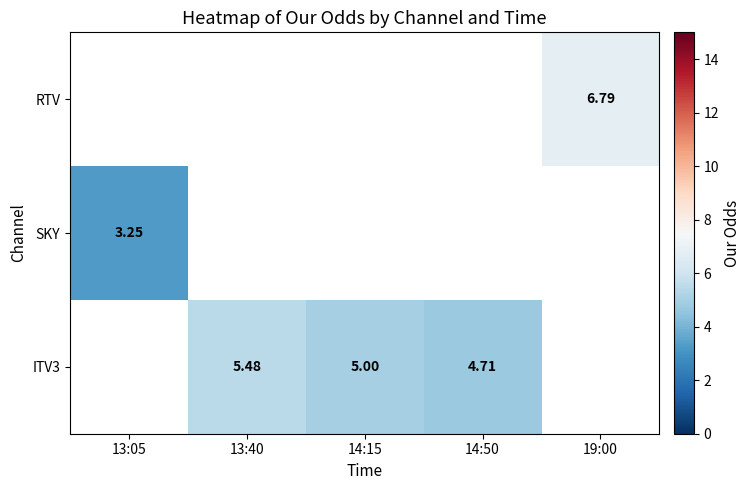

List the labels in order of SKY value, largest first.

13:05, 13:40, 14:15, 14:50, 19:00